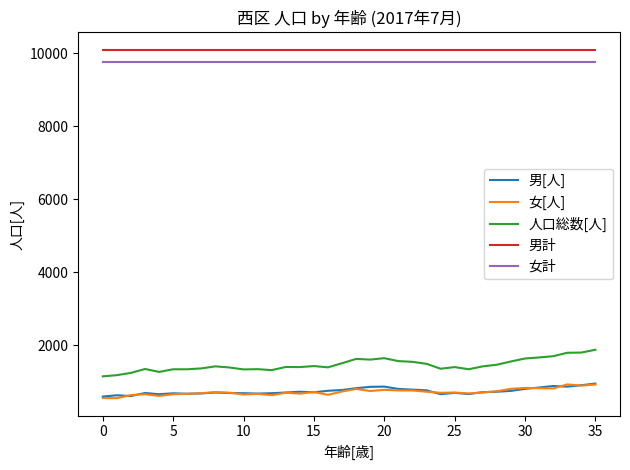

What is the difference between the second highest and second lowest values in the 男[人] series?

297